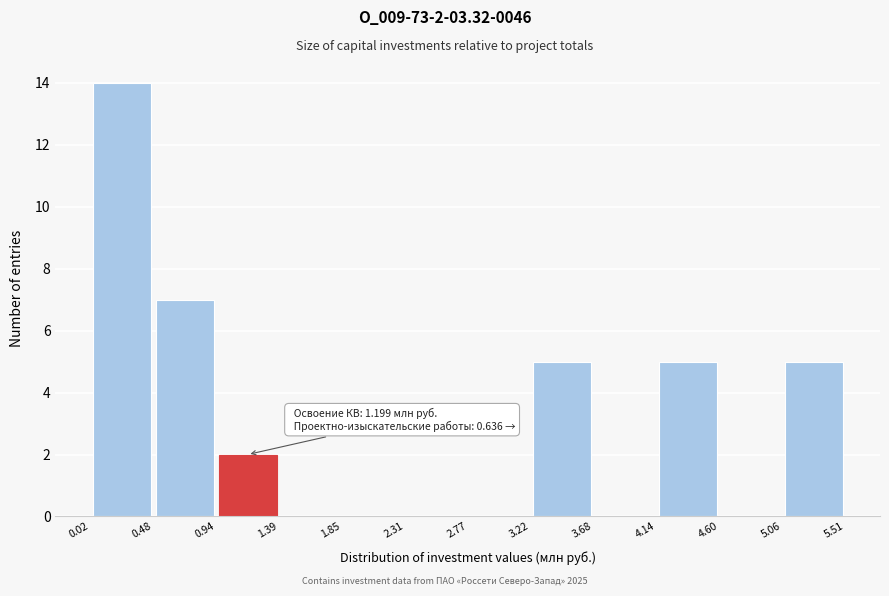

Over which range of the x-axis is the bar tallest?

0.02 to 0.48